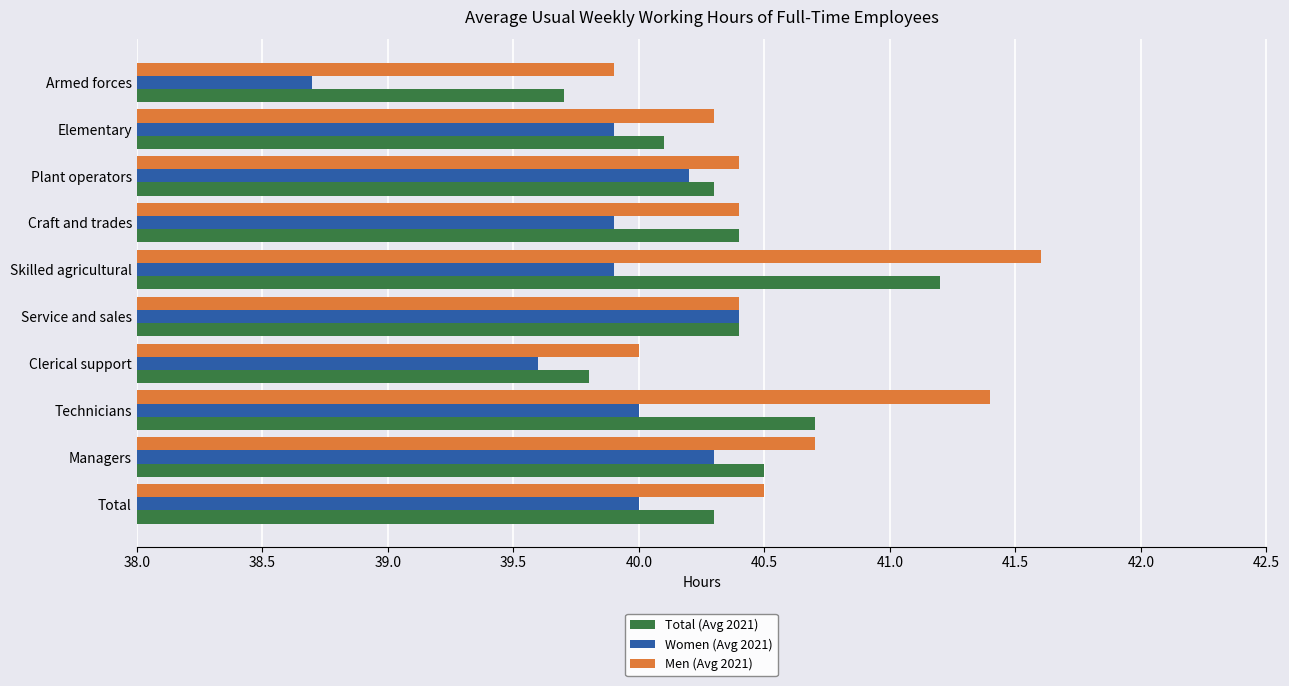

Count the number of data series in this chart.

3